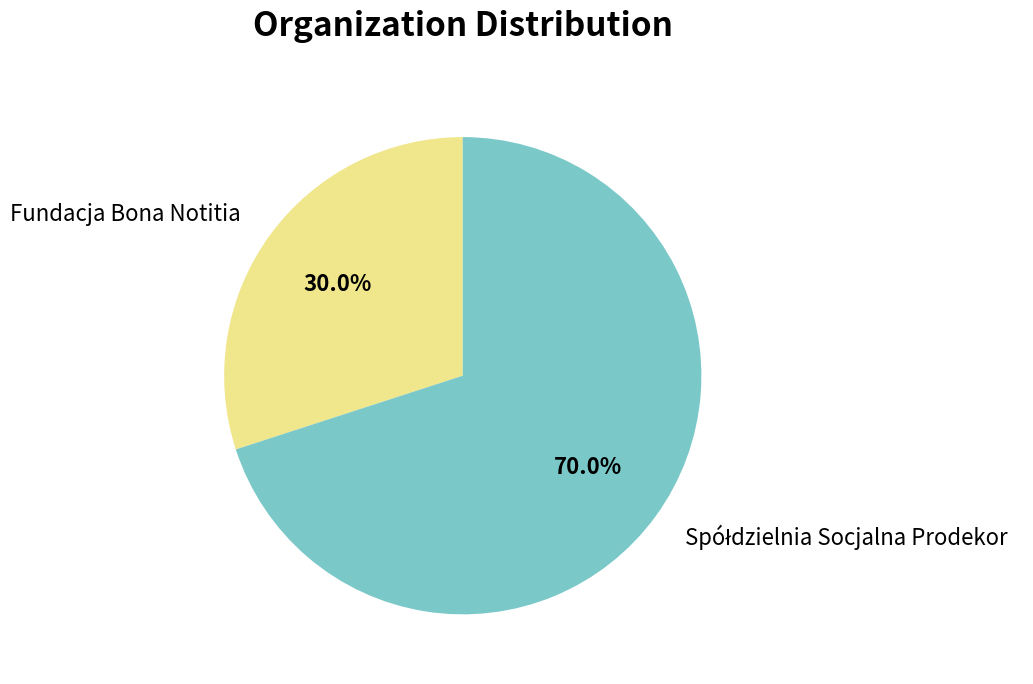

The Fundacja Bona Notitia slice represents 30% of the pie. True or false?

True